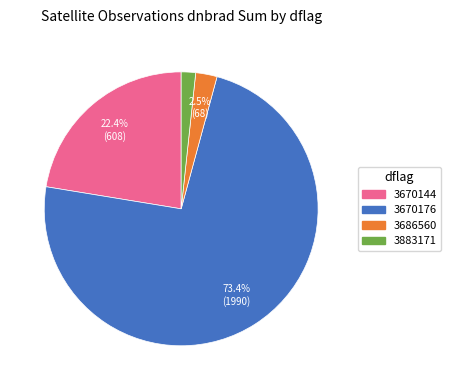

Is there any slice that represents more than half of the pie?

Yes